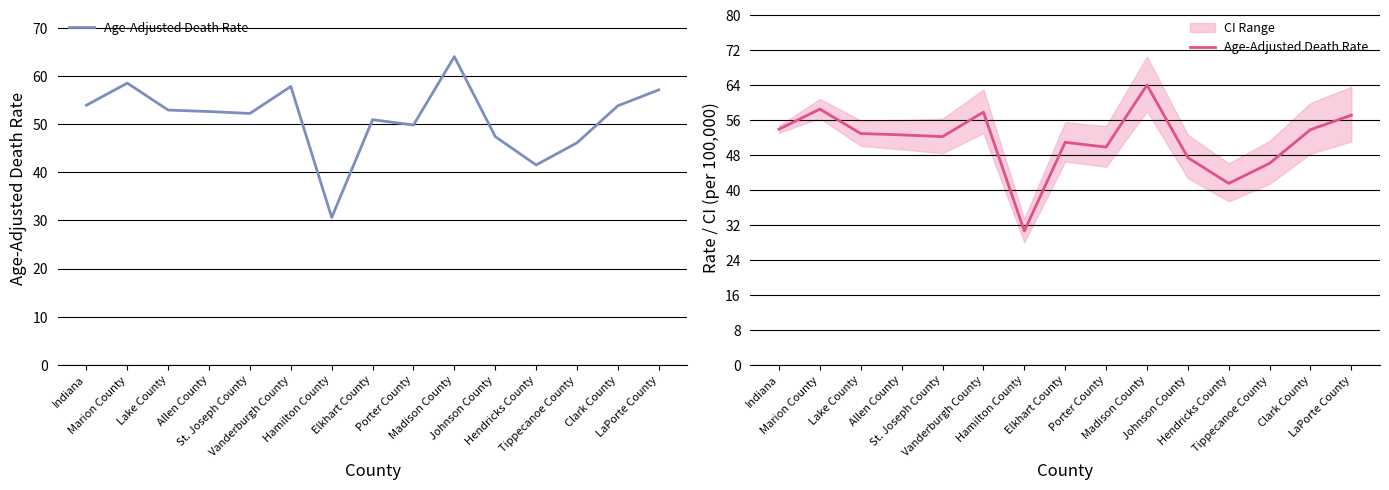

The chart shows a value of 50.9 at Elkhart County. True or false?

True